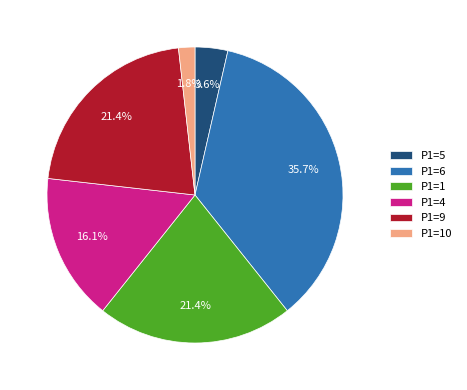

How many segments does this pie chart have?

6